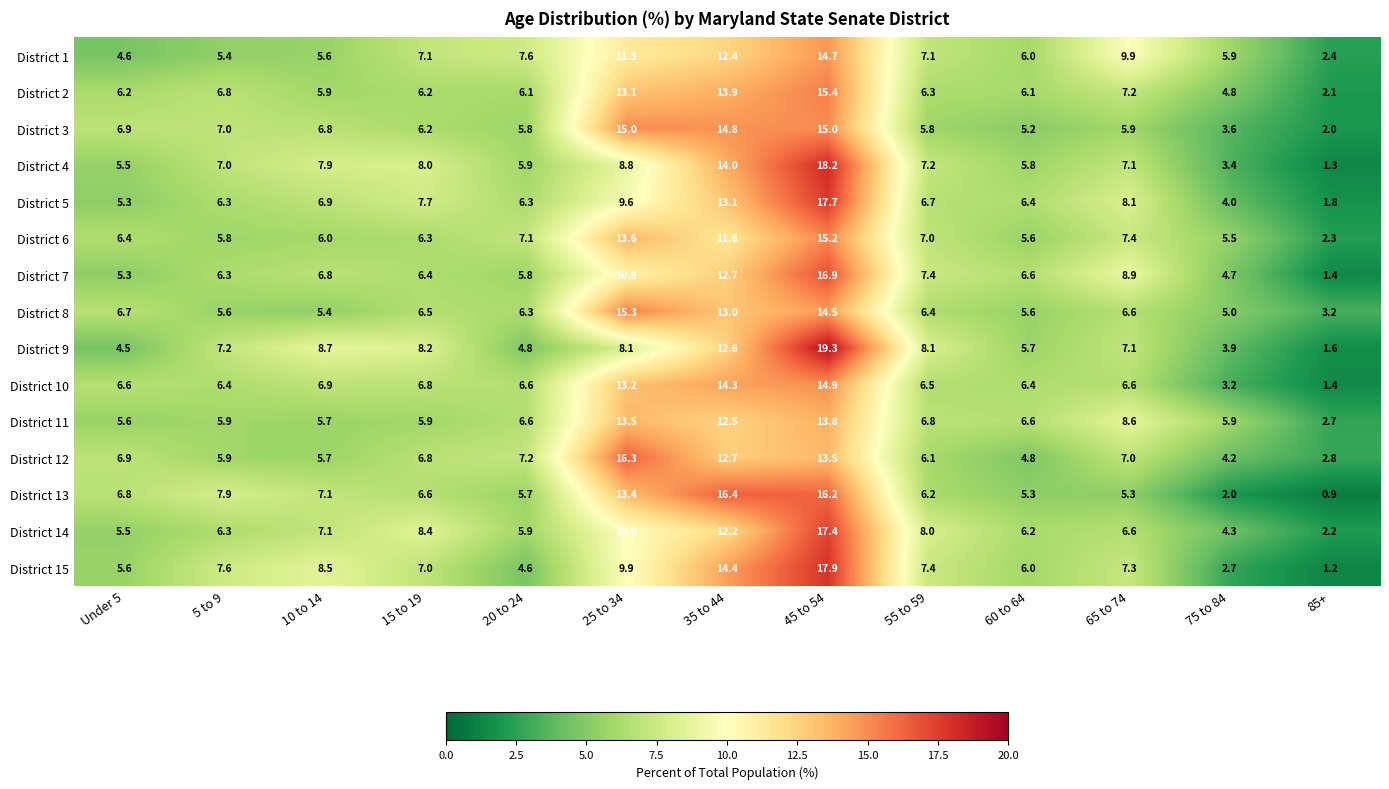

At which label does District 14 reach its minimum?

85+